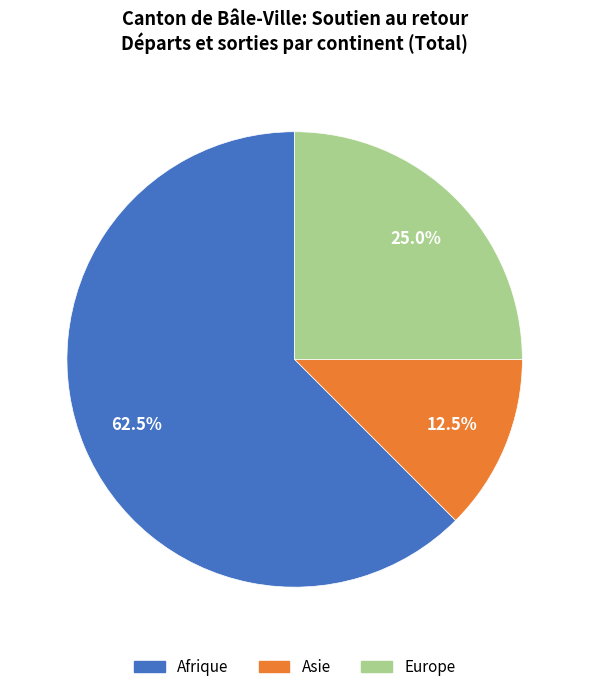

Which category has the biggest portion of the pie?

Afrique